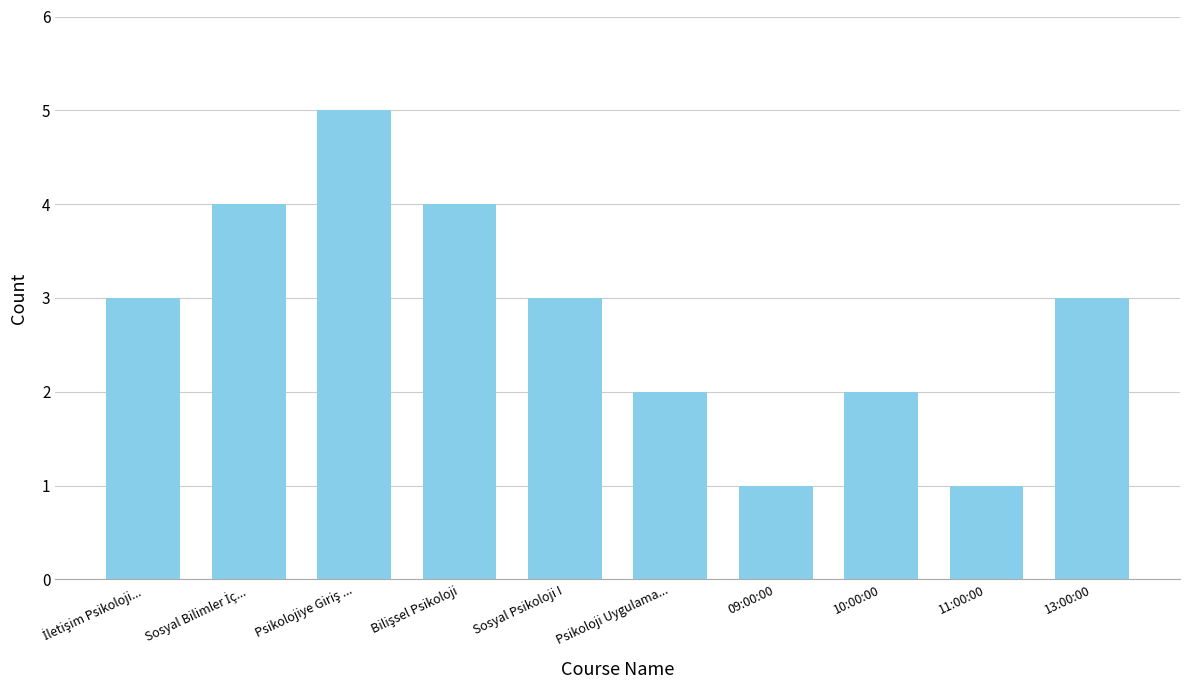

What is the minimum value shown in the chart?

1